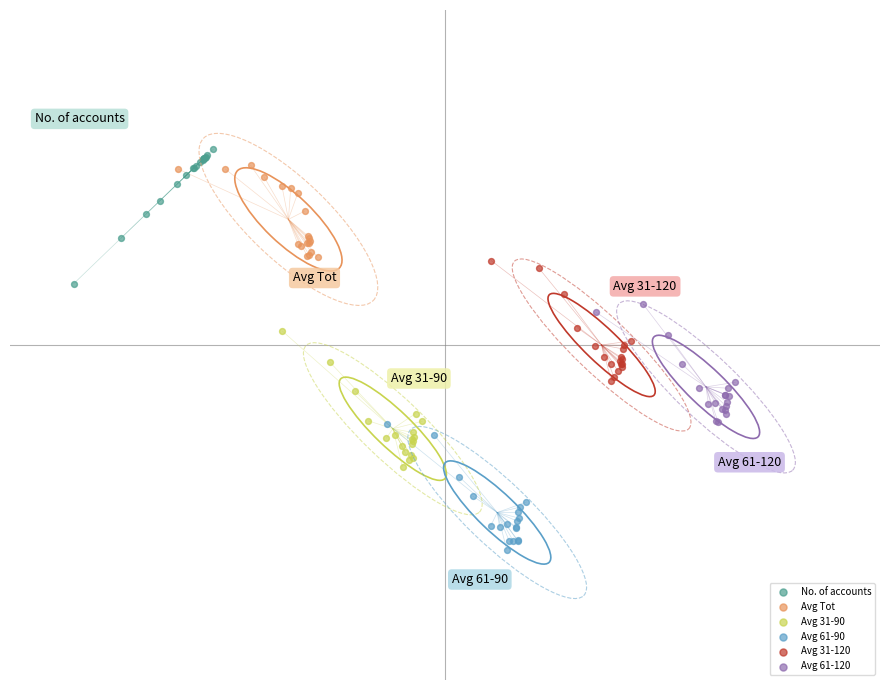

Which series reaches the minimum Y coordinate?

Avg 61-90